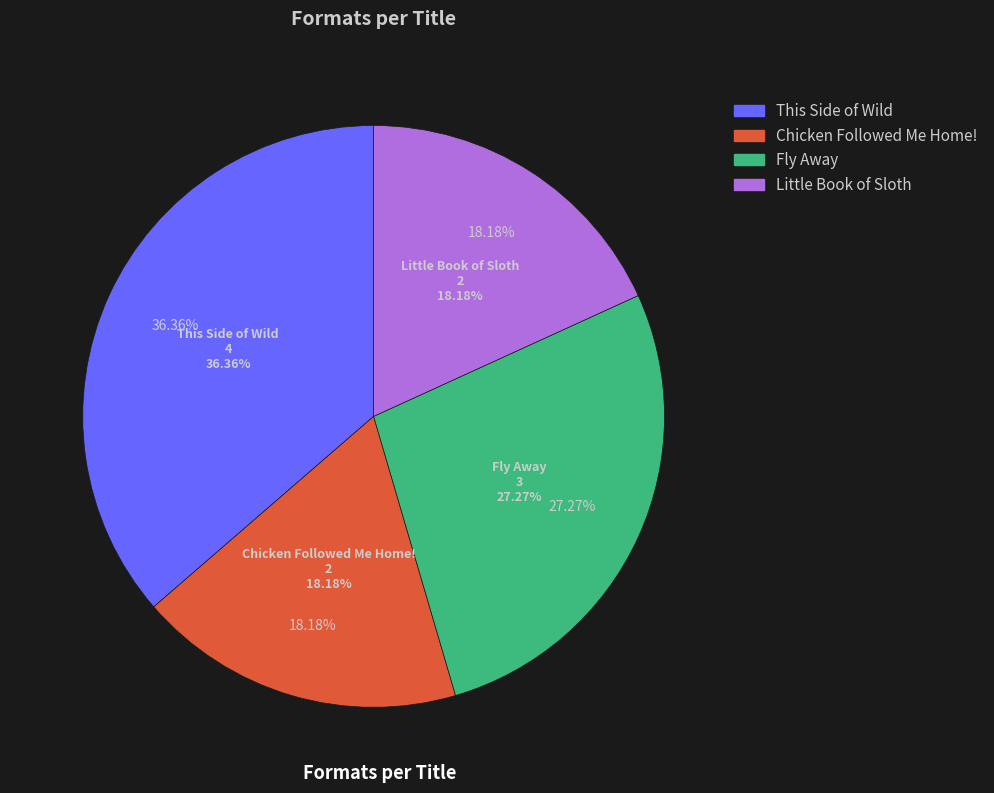

To the nearest percent, what is the difference between the largest and smallest slice percentages?

18%